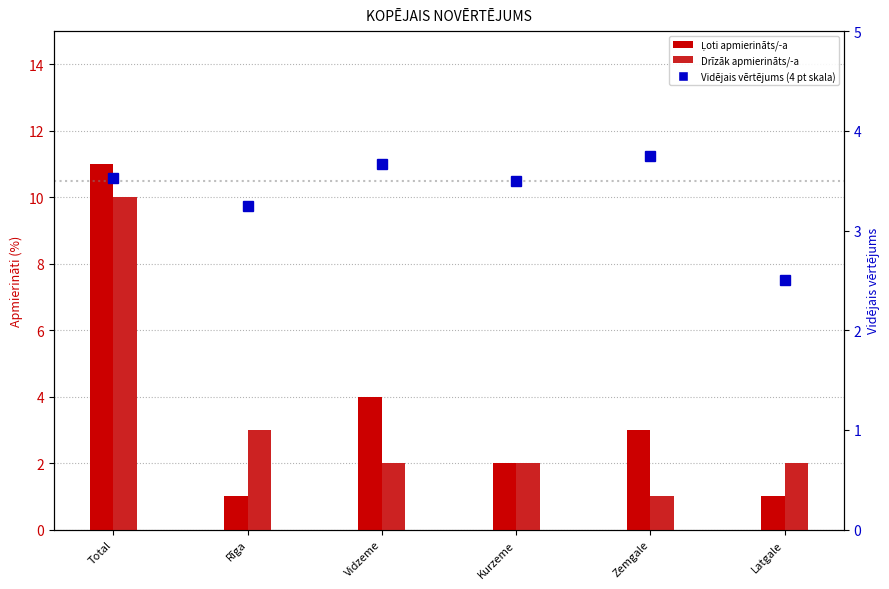

At how many categories does at least one series exceed 4?

2